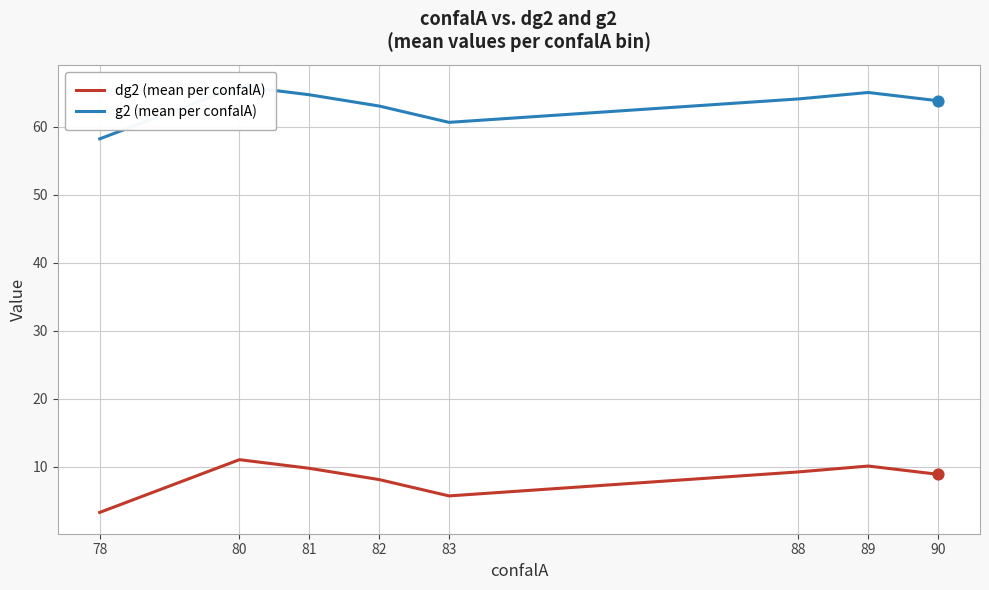

What are all the series names shown in the legend?

dg2 (mean per confalA), g2 (mean per confalA)